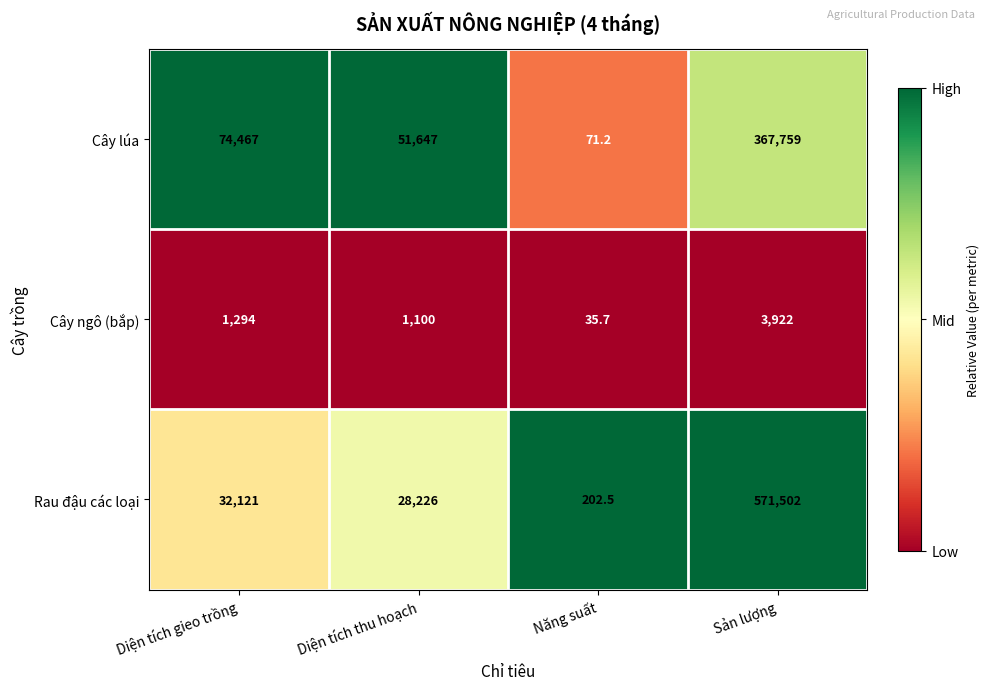

Rank the series at Năng suất from highest to lowest value.

Rau đậu các loại, Cây lúa, Cây ngô (bắp)